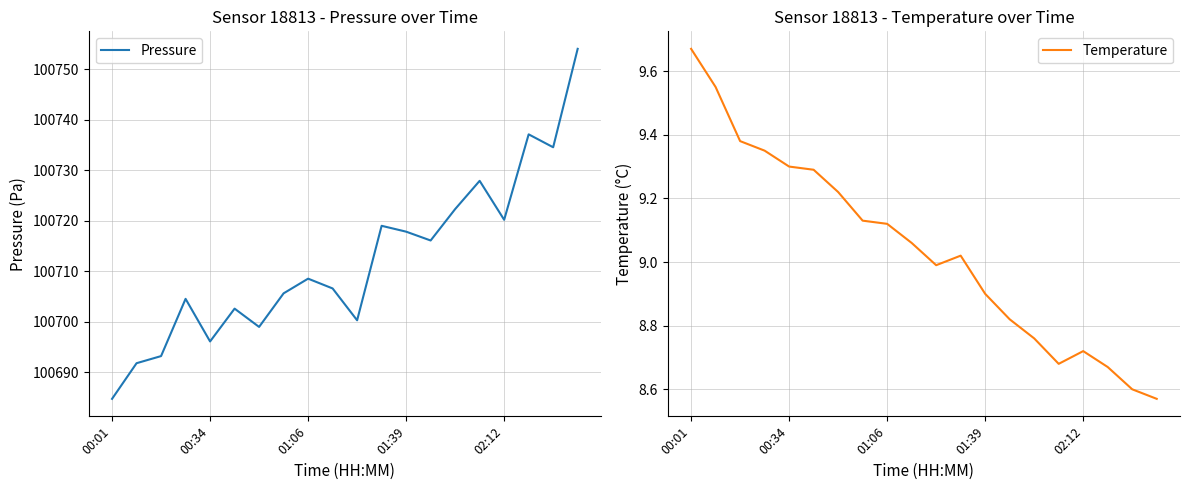

Which series has the largest range (max minus min)?

Pressure